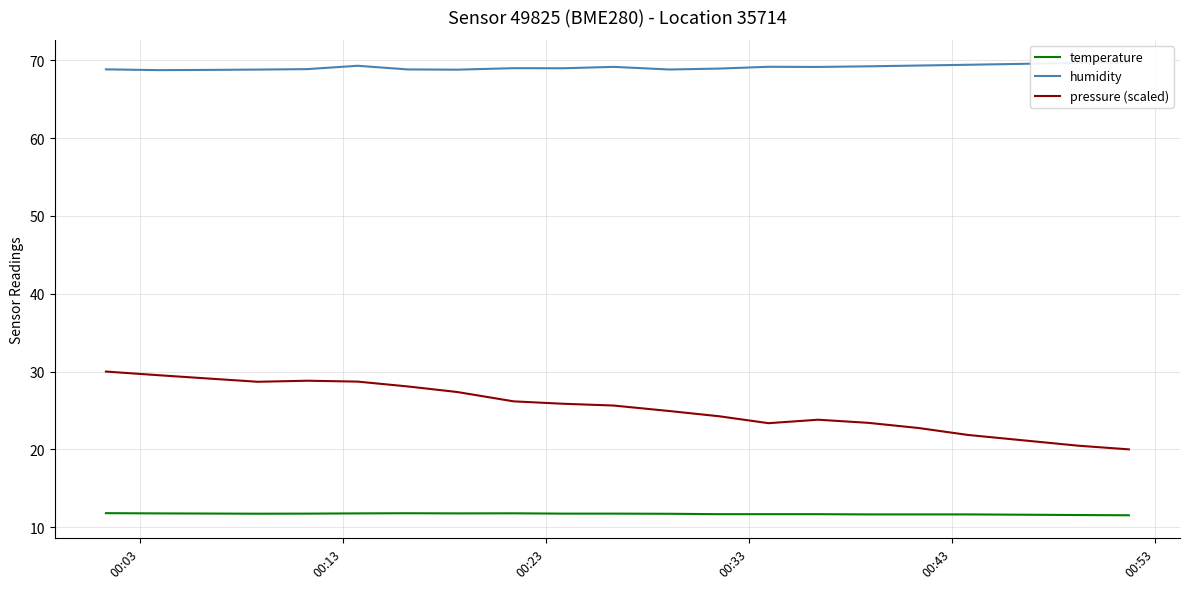

True or false: temperature and pressure (scaled) cross at least once.

False